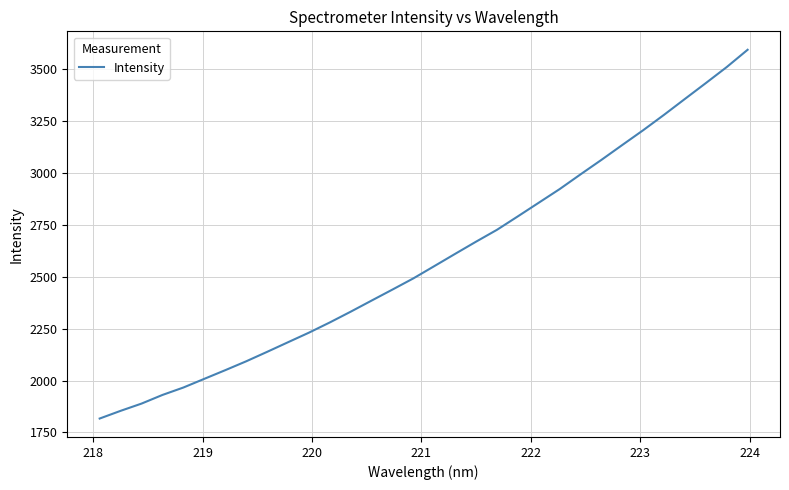

What is the minimum value shown in the chart?

1816.9